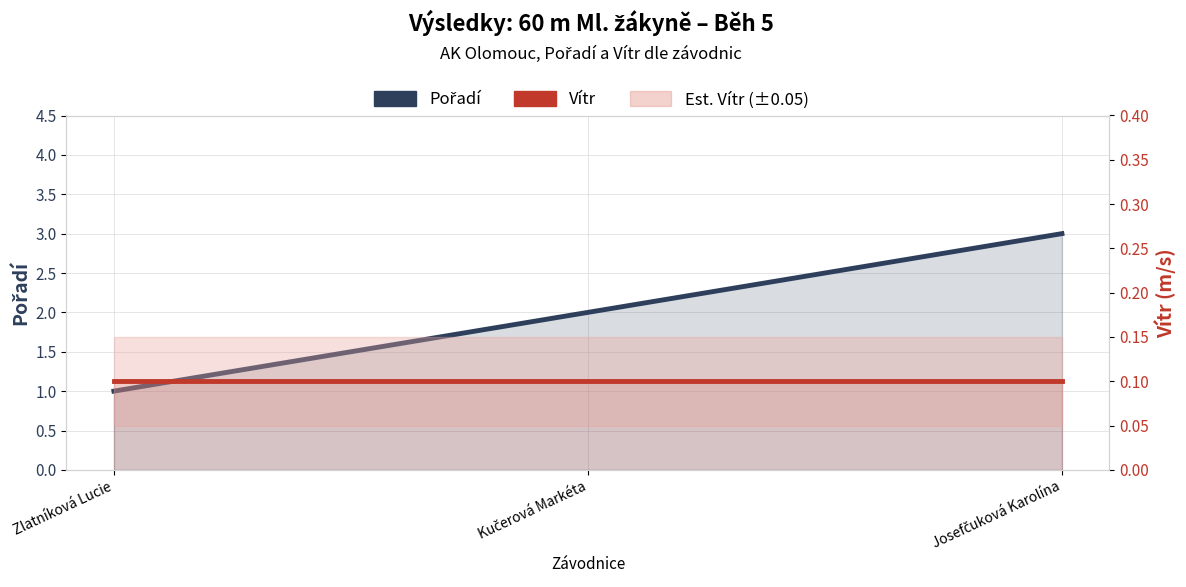

At which label does Vítr reach its peak?

Zlatníková Lucie